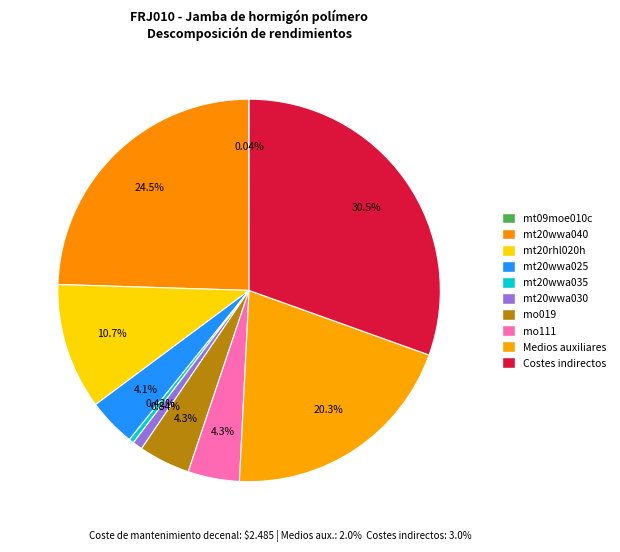

Does any single category account for the majority?

No